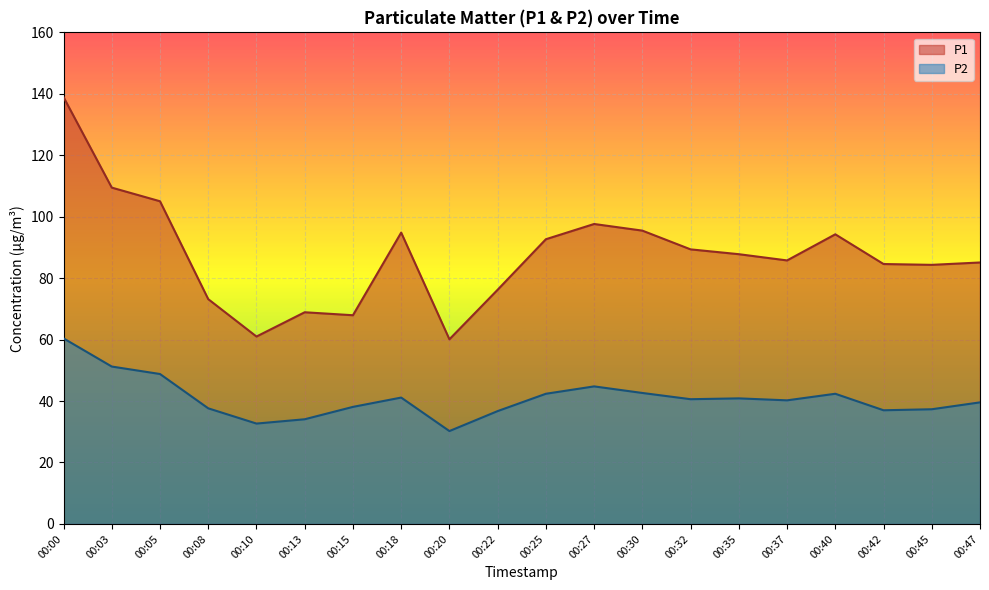

What is the value of the P2 point at the 8th from the left?

41.1